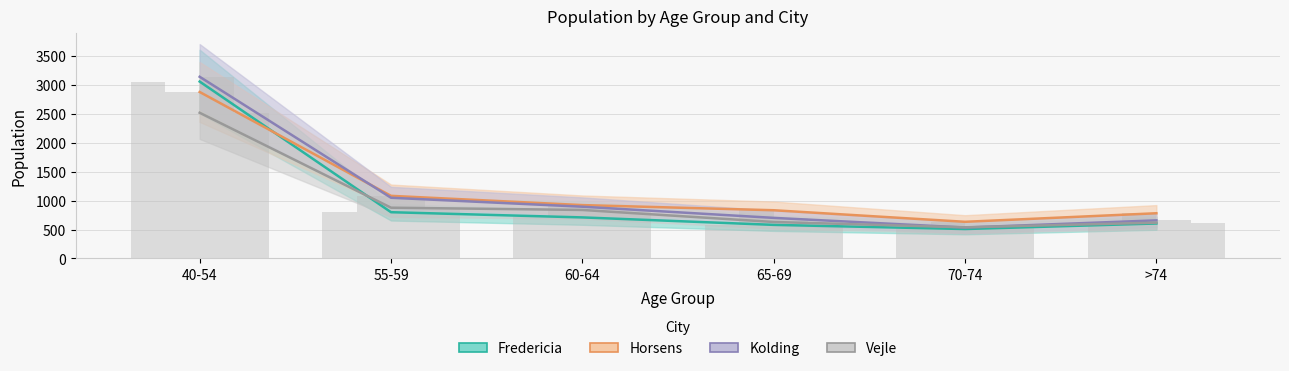

Does the chart contain stacked bars?

No